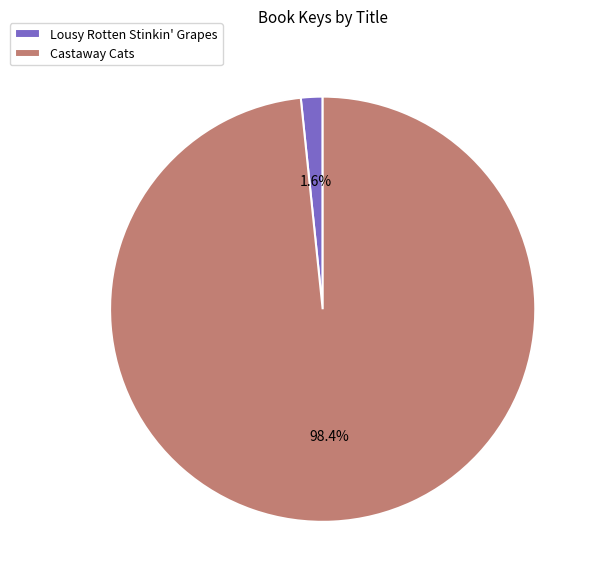

Which category has the smallest portion of the pie?

Lousy Rotten Stinkin' Grapes